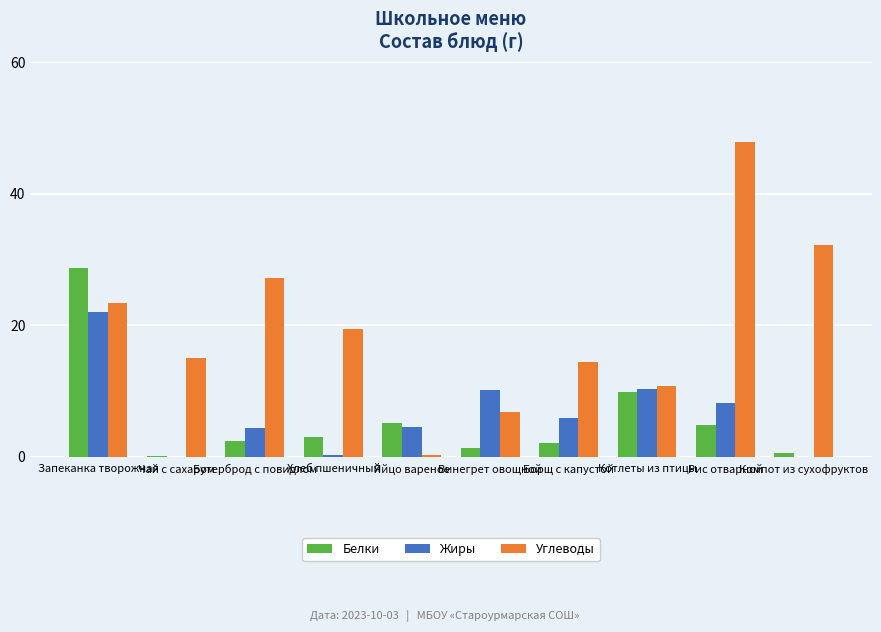

Where is Жиры nearest to the value 10?

Винегрет овощной